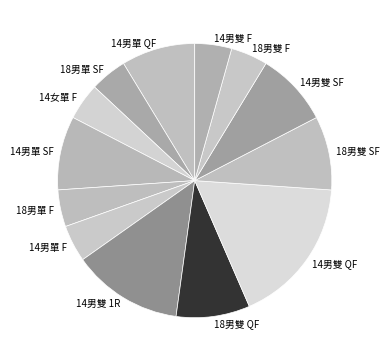

Does 14男雙 SF represent more than half of the total?

No